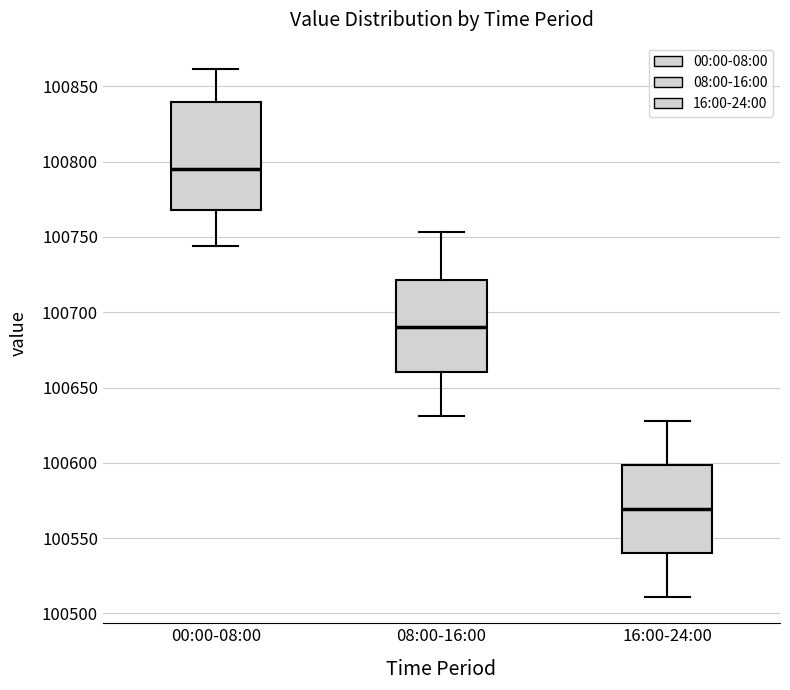

Which box is the tallest, from its lower edge to its upper edge?

00:00-08:00